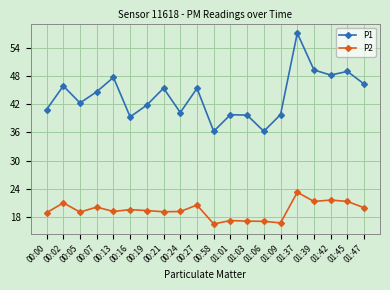

Which category has the highest value in the P2 series?

01:37